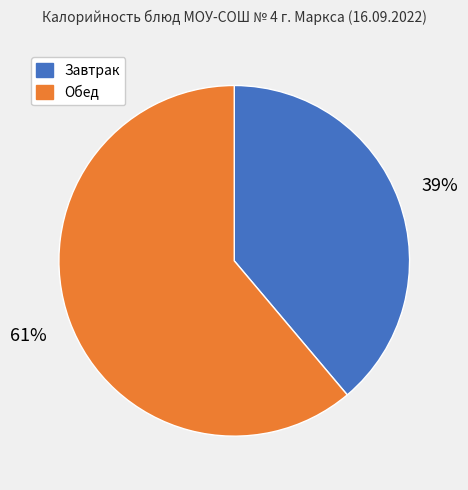

To the nearest percent, what is the difference between the largest and smallest slice percentages?

22%